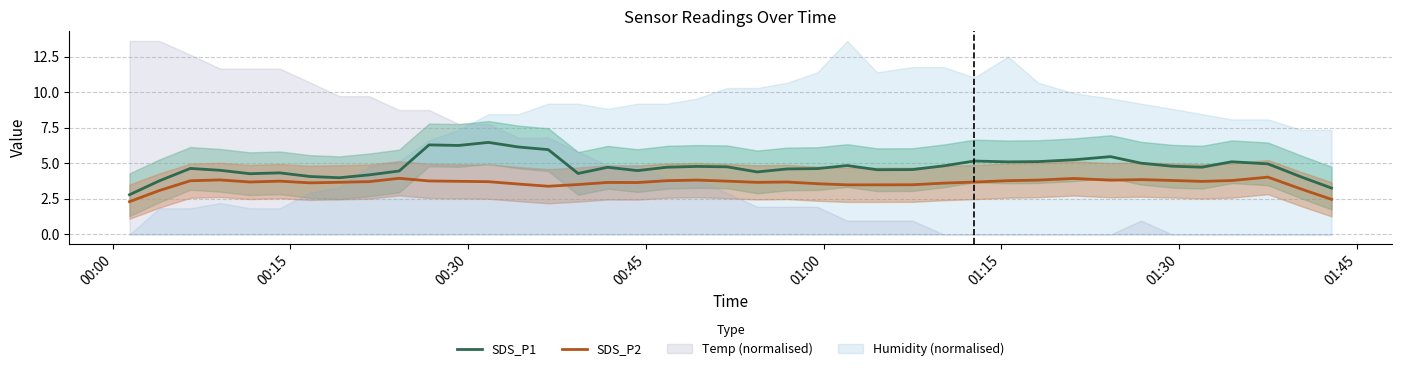

True or false: SDS_P1 and SDS_P2 cross at least once.

False